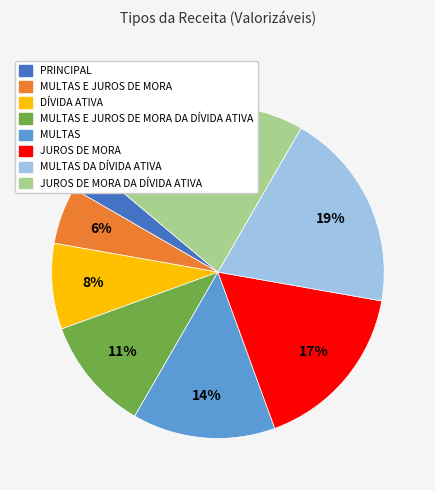

Count the number of slices in the pie.

8